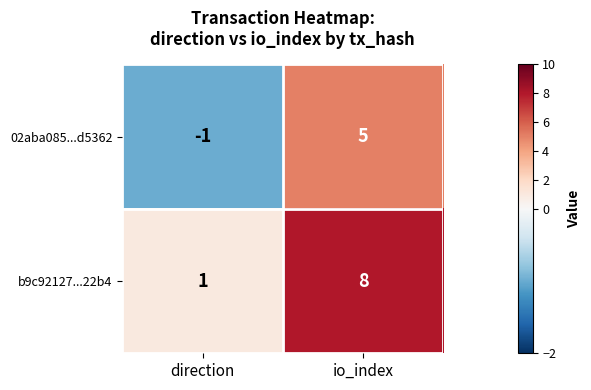

What is the sum of the b9c92127...22b4 values at direction and io_index?

9